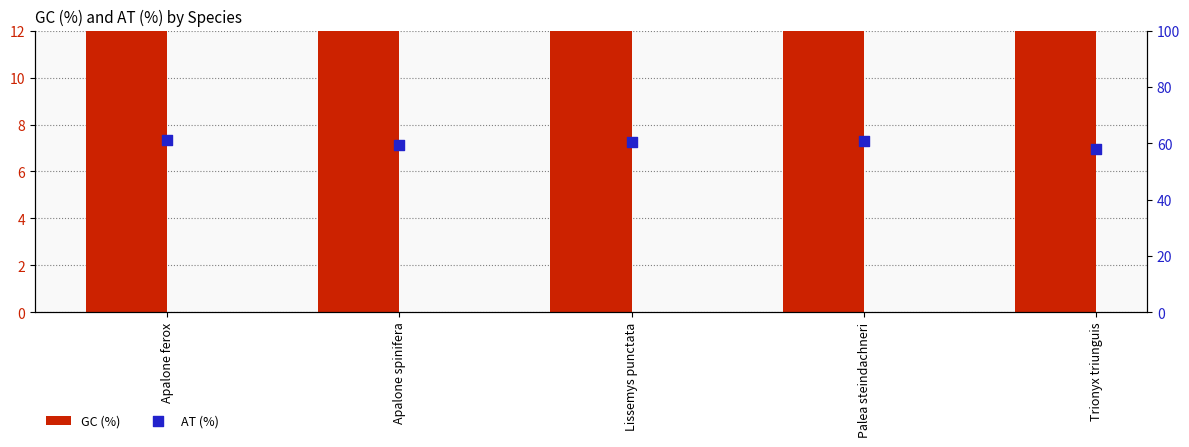

Which series contains the lowest Y value?

GC (%)